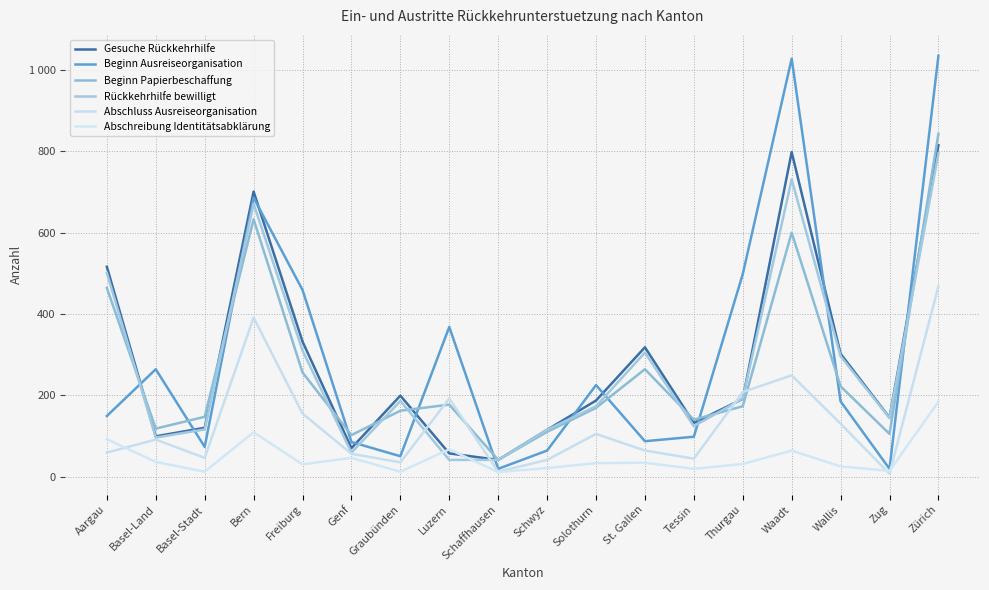

What is the difference between the second highest and second lowest values in the Rückkehrhilfe bewilligt series?

690